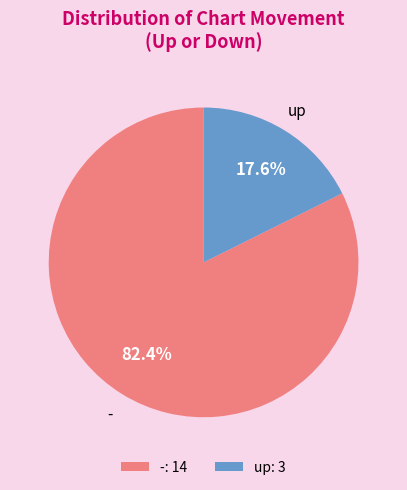

To the nearest percent, what is the average slice percentage?

50%